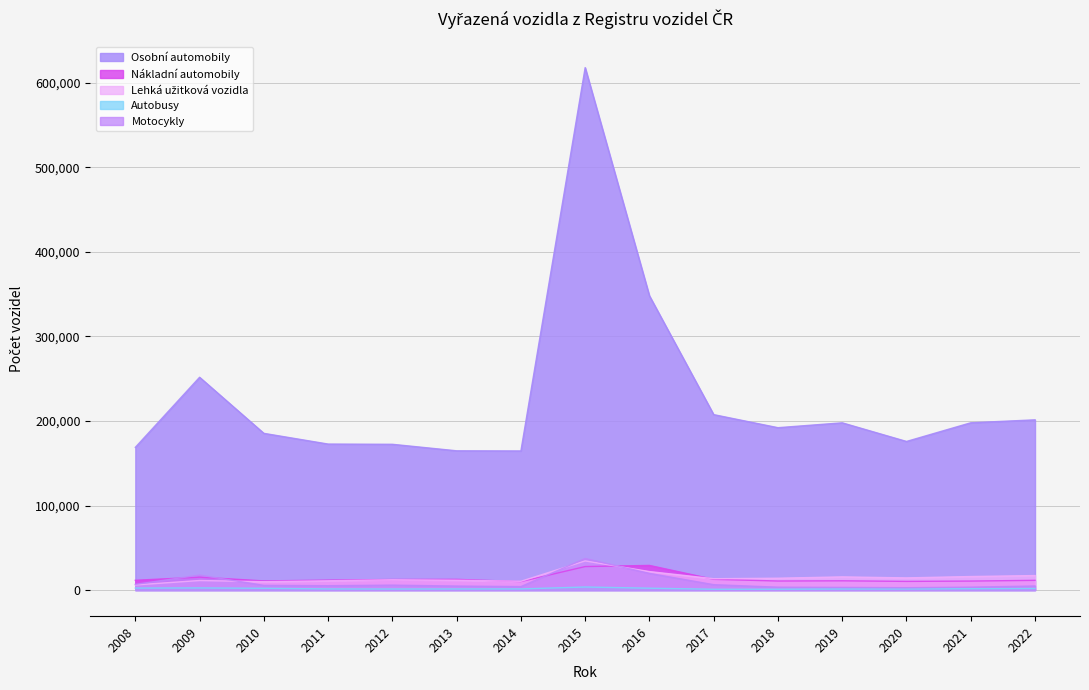

At how many categories does at least one series exceed 482333?

1